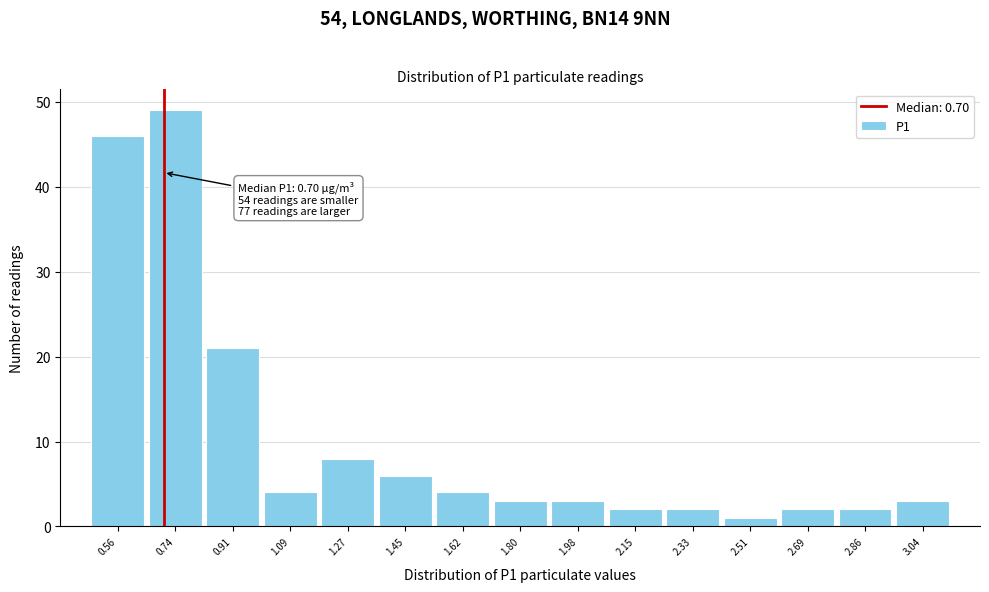

Over which range of the x-axis is the bar tallest?

0.64 to 0.82